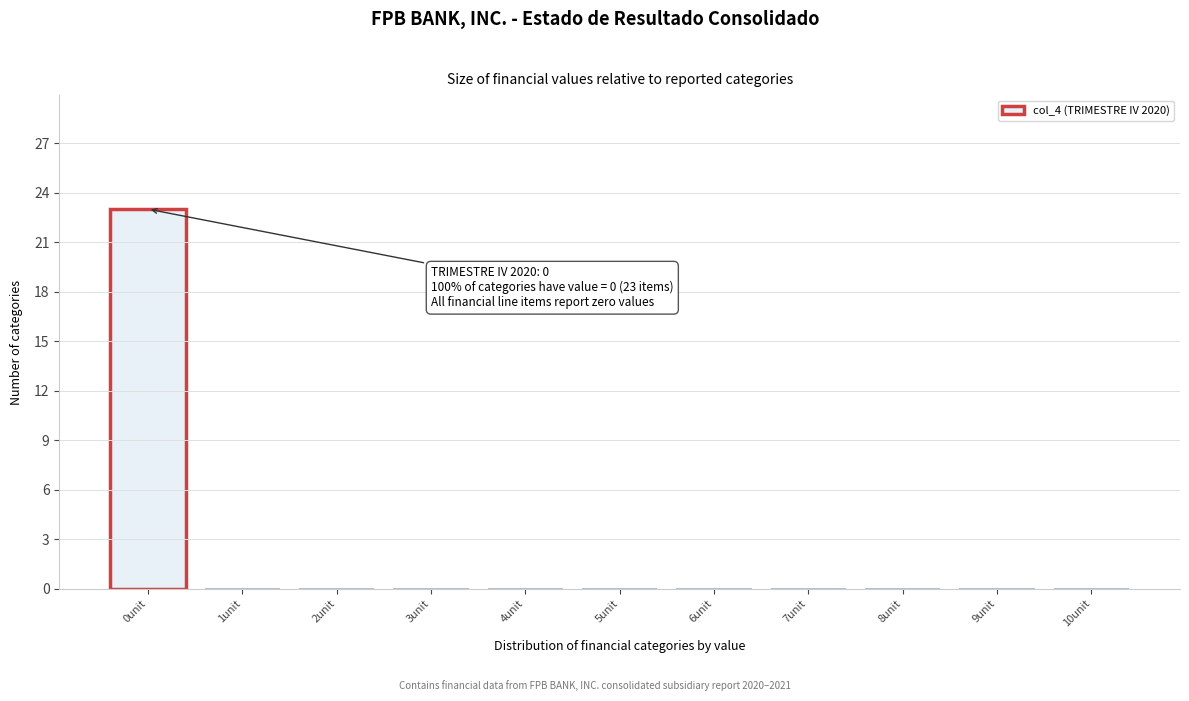

Reading left to right, what are all the values shown in this chart?

0unit=23	1unit=0	2unit=0	3unit=0	4unit=0	5unit=0	6unit=0	7unit=0	8unit=0	9unit=0	10unit=0